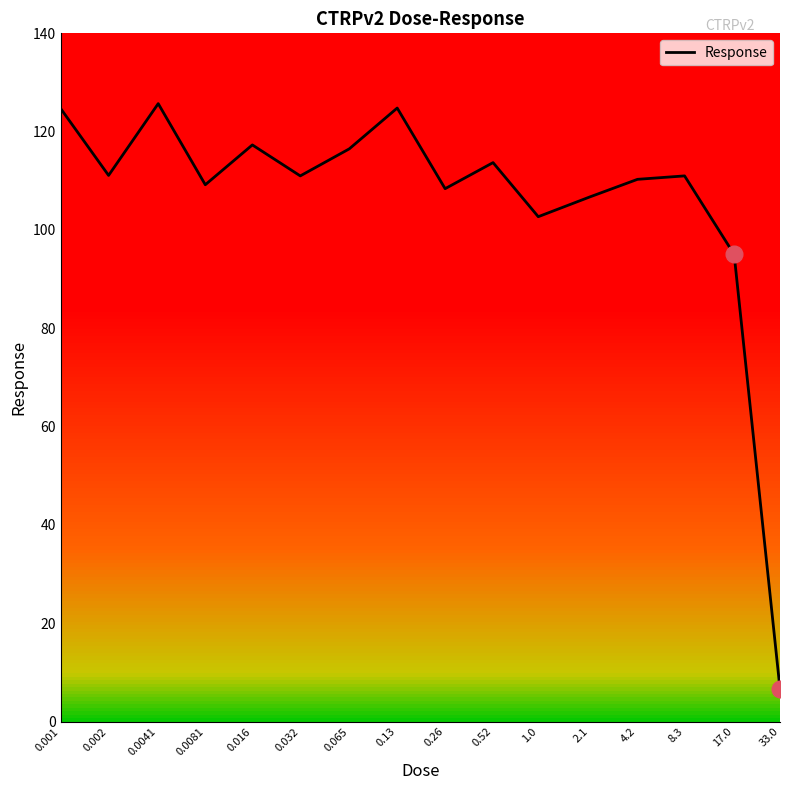

Reading left to right, what are all the values shown in this chart?

124.7	111.1	125.7	109.2	117.3	111.0	116.5	124.8	108.4	113.7	102.7	106.7	110.3	111.0	95.0	6.7